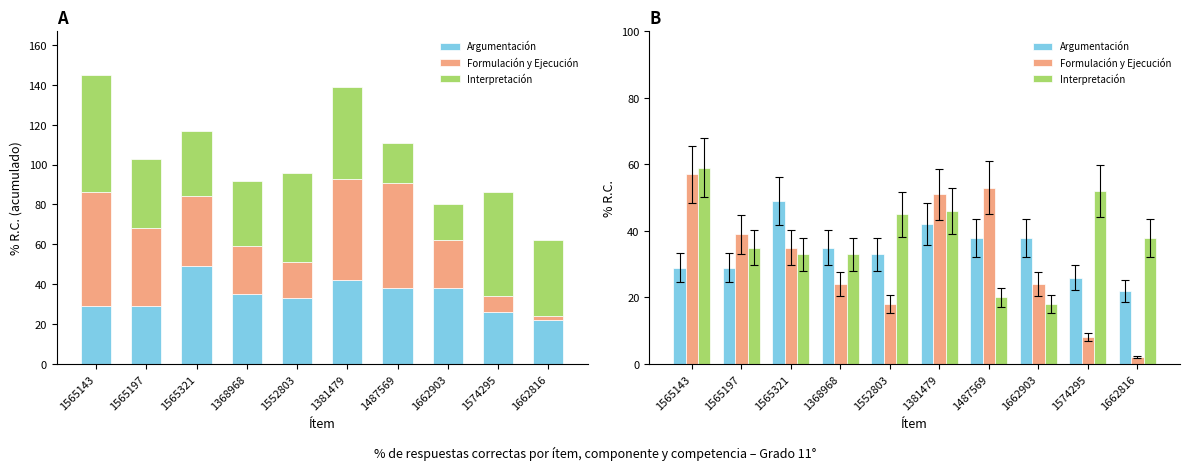

Reading right to left, transcribe all the data shown in this chart.

Argumentación: 22	26	38	38	42	33	35	49	29	29
Formulación y Ejecución: 2	8	24	53	51	18	24	35	39	57
Interpretación: 38	52	18	20	46	45	33	33	35	59